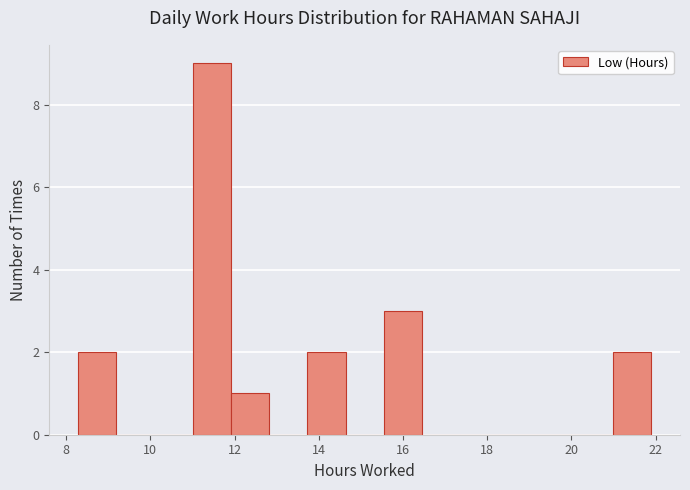

How tall is the bar that spans 13.8 to 14.6 on the x-axis? Neither the bar edges nor the heights are printed on the chart, so give them approximately, as read against the axes.

2